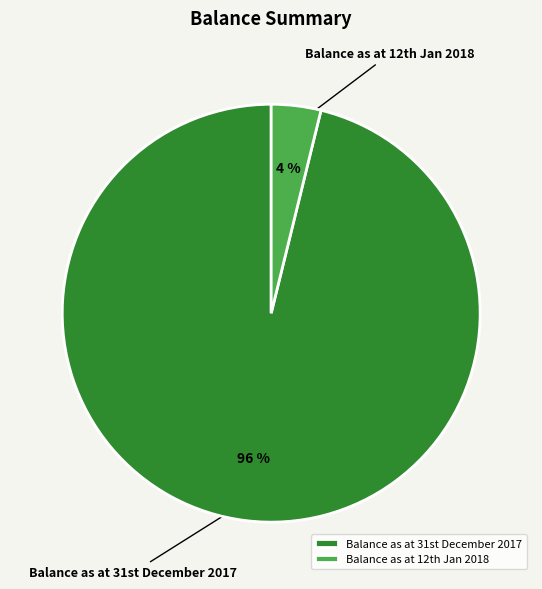

Which category has the biggest portion of the pie?

Balance as at 31st December 2017